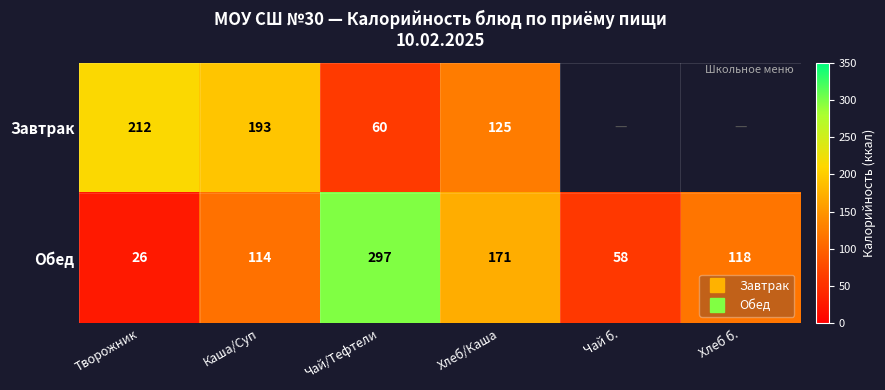

At which category is the sum across all series the highest?

Чай/Тефтели